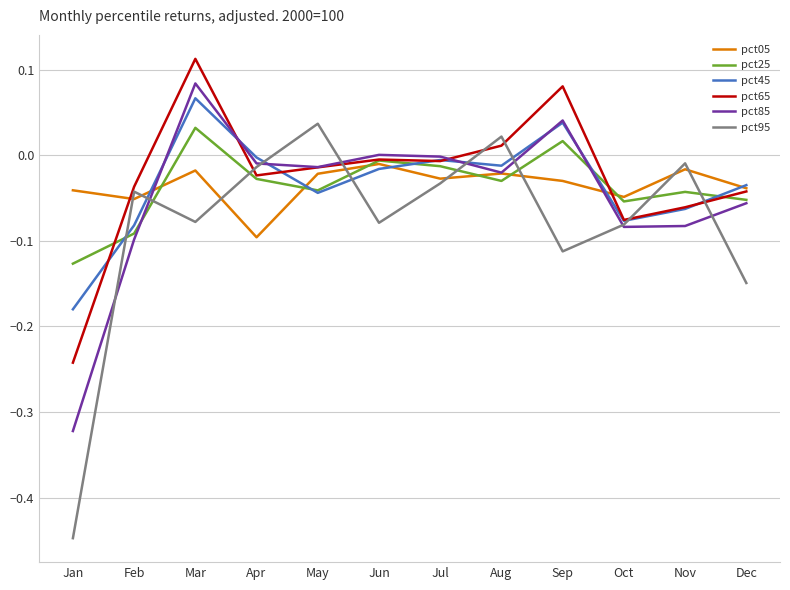

Which category has the lowest value across all series?

Jan